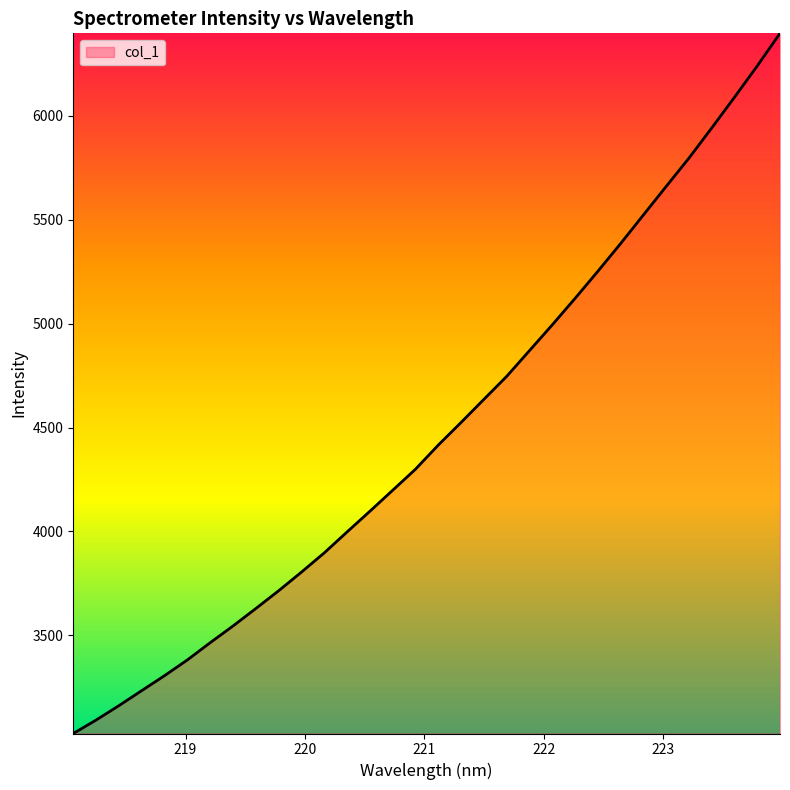

What is the difference between the maximum and minimum values?

3370.4